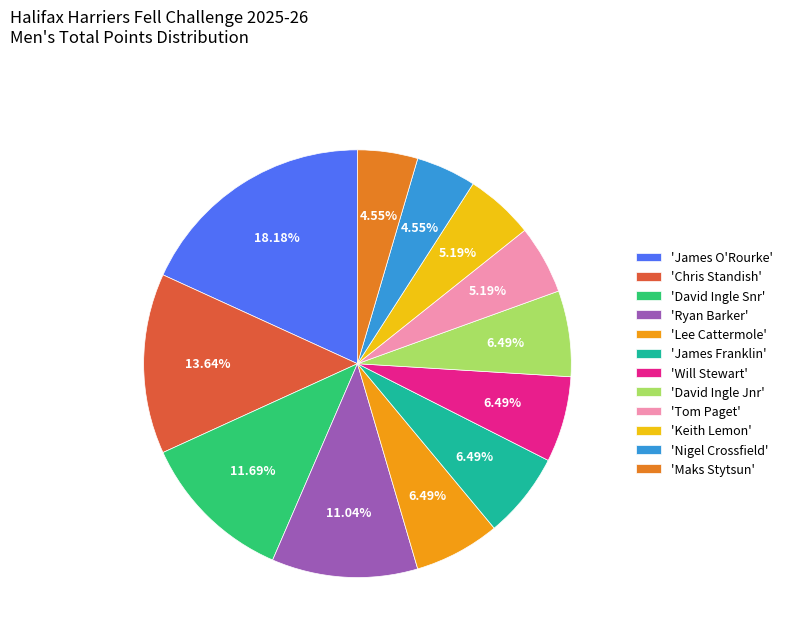

Rank the categories by value from lowest to highest.

Nigel Crossfield, Maks Stytsun, Tom Paget, Keith Lemon, Lee Cattermole, James Franklin, Will Stewart, David Ingle Jnr, Ryan Barker, David Ingle Snr, Chris Standish, James O'Rourke